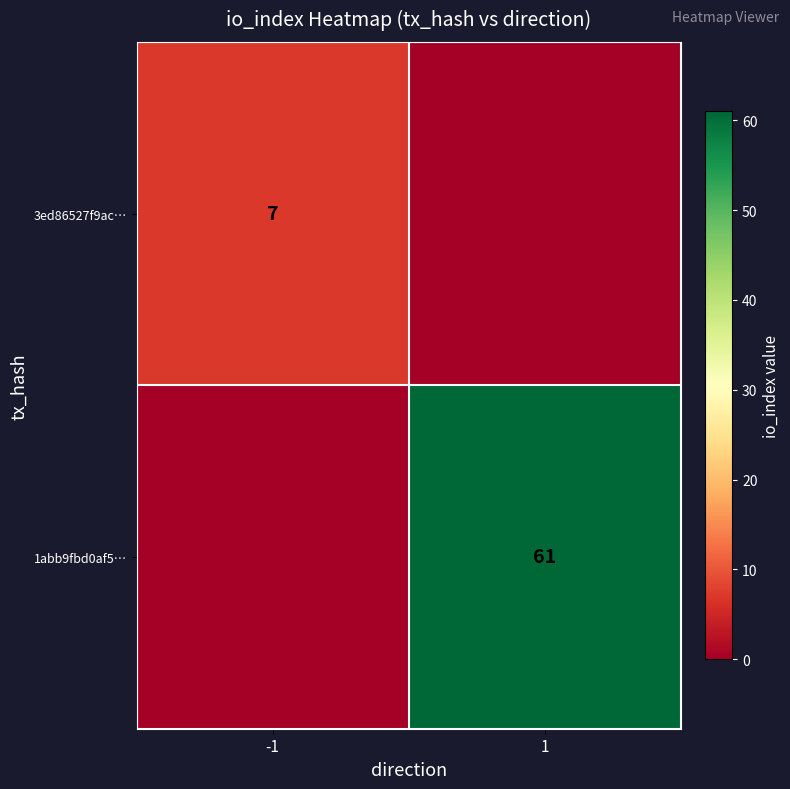

The 1abb9fbd0af5… series shows 61 at 1. True or false?

True